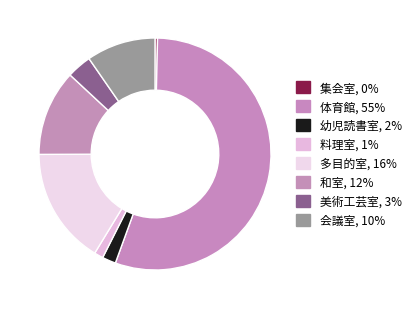

How many segments does this pie chart have?

8